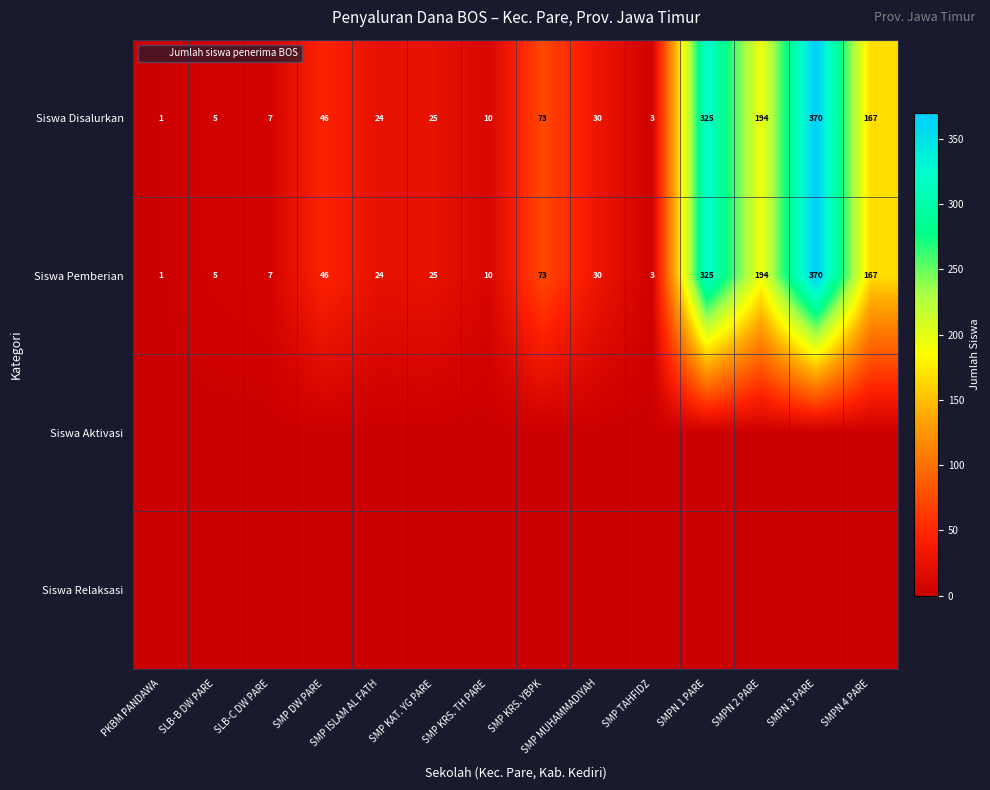

The Siswa Disalurkan series shows 538 at SMPN 3 PARE. True or false?

False